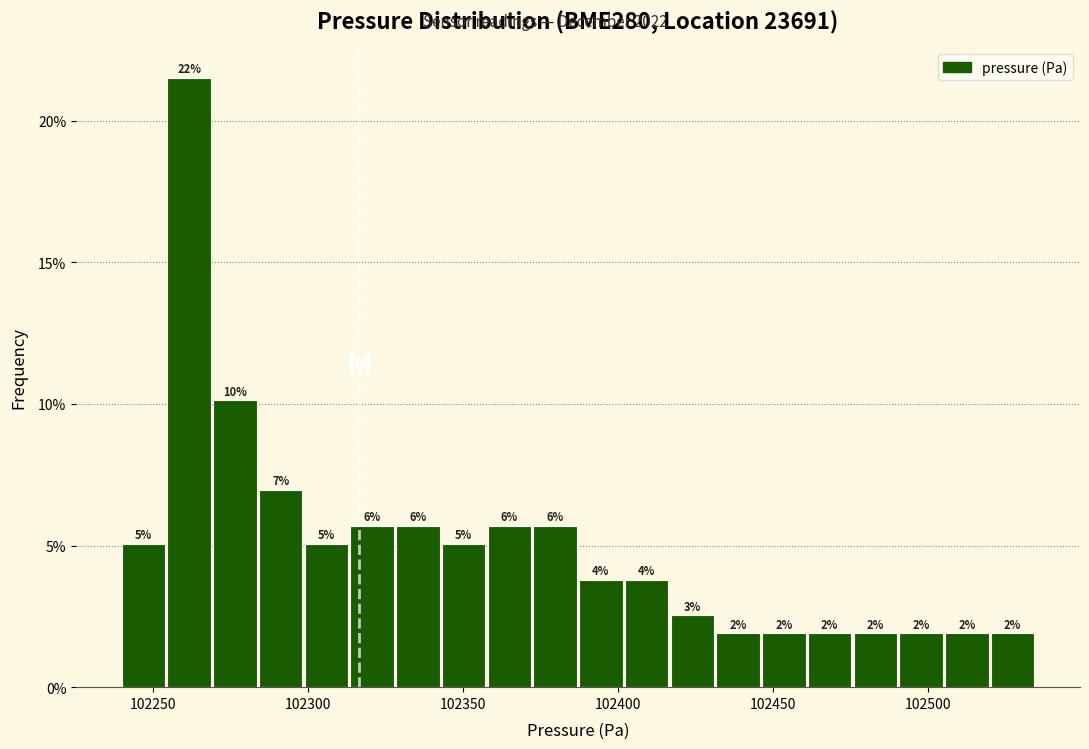

Read against the x-axis, roughly where is the centre of the tallest bar?

102260